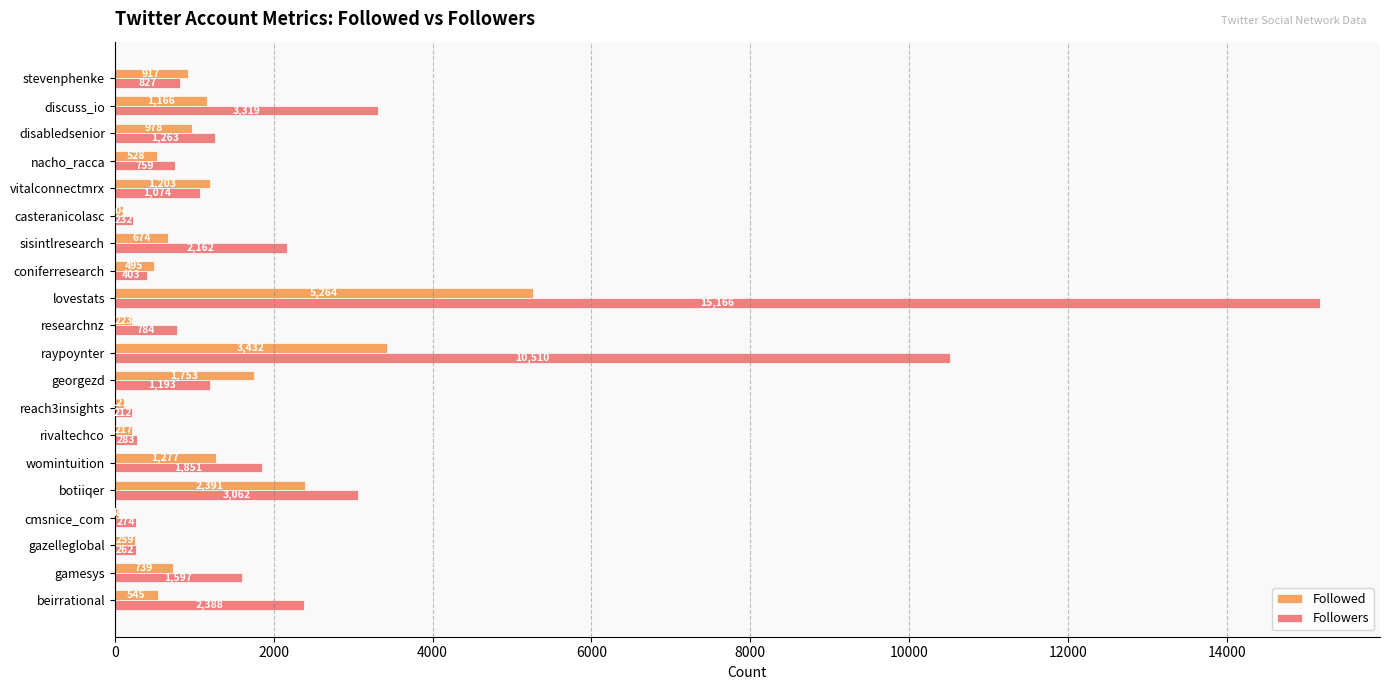

Where is Followed nearest to the value 2656?

botiiqer